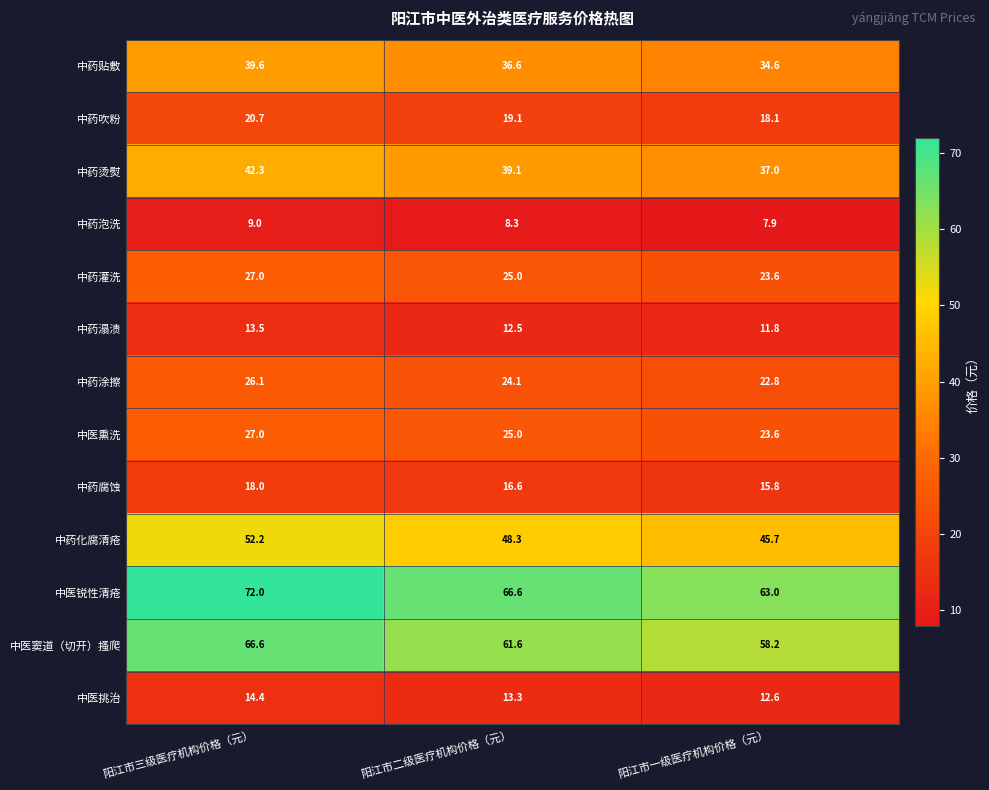

What is the sum of all 中药贴敷 values?

110.8